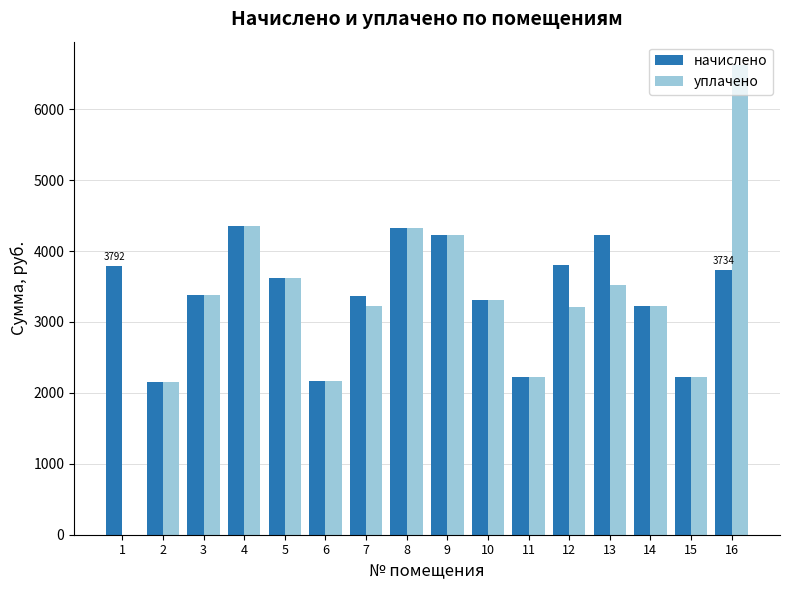

Which series has the largest range (max minus min)?

уплачено